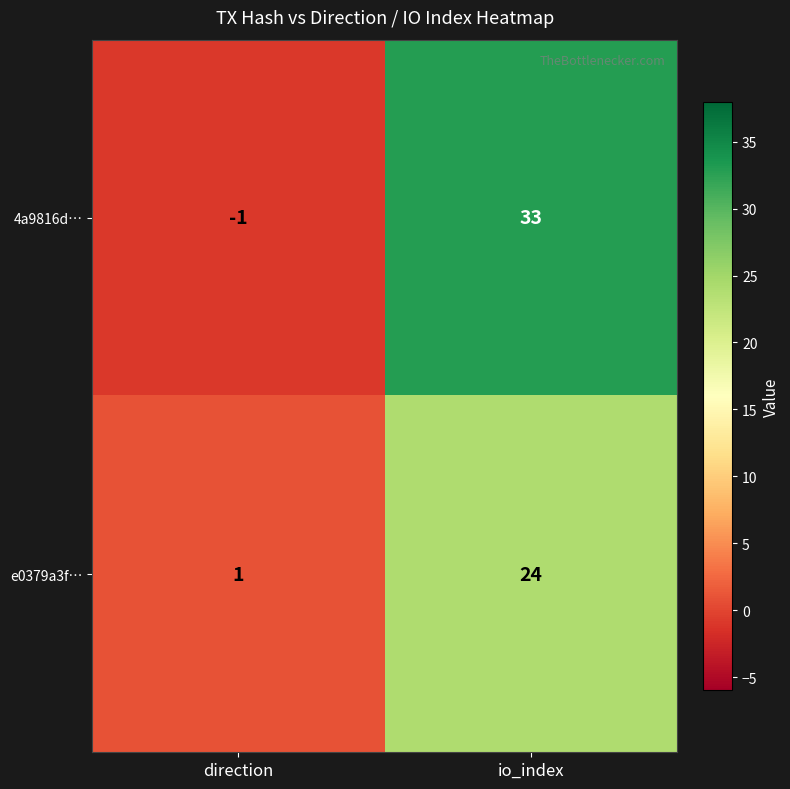

What is the average value of the 4a9816d… series?

16